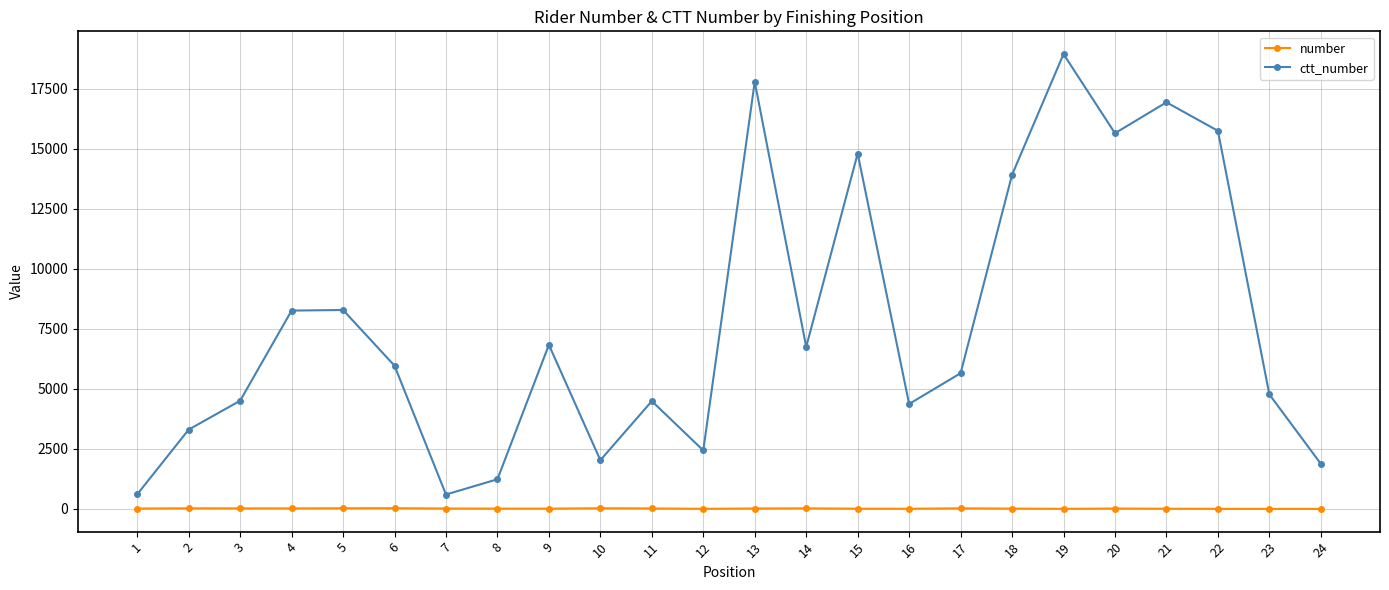

What is the difference between the second highest and minimum values in the number series?

27